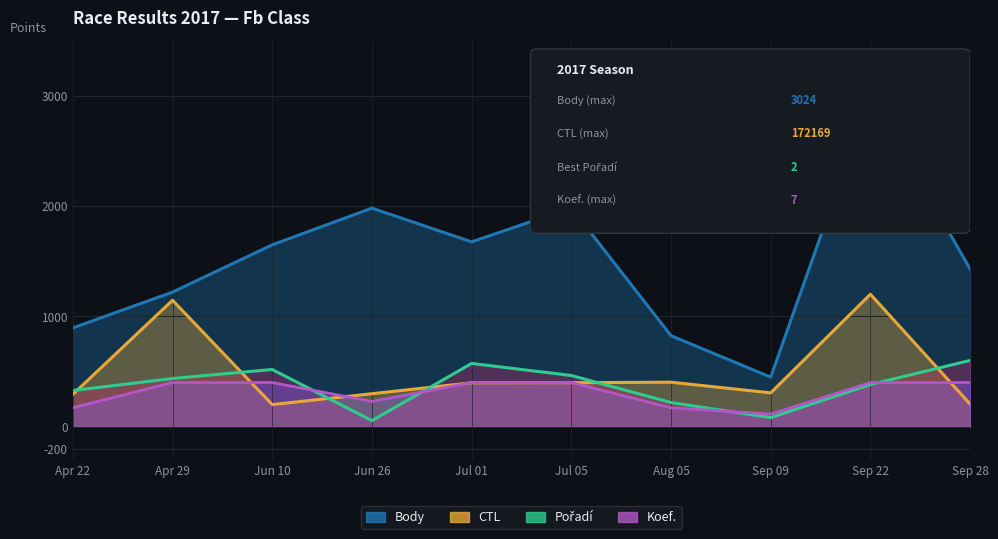

True or false: Pořadí has more than 2 interior local peaks.

False